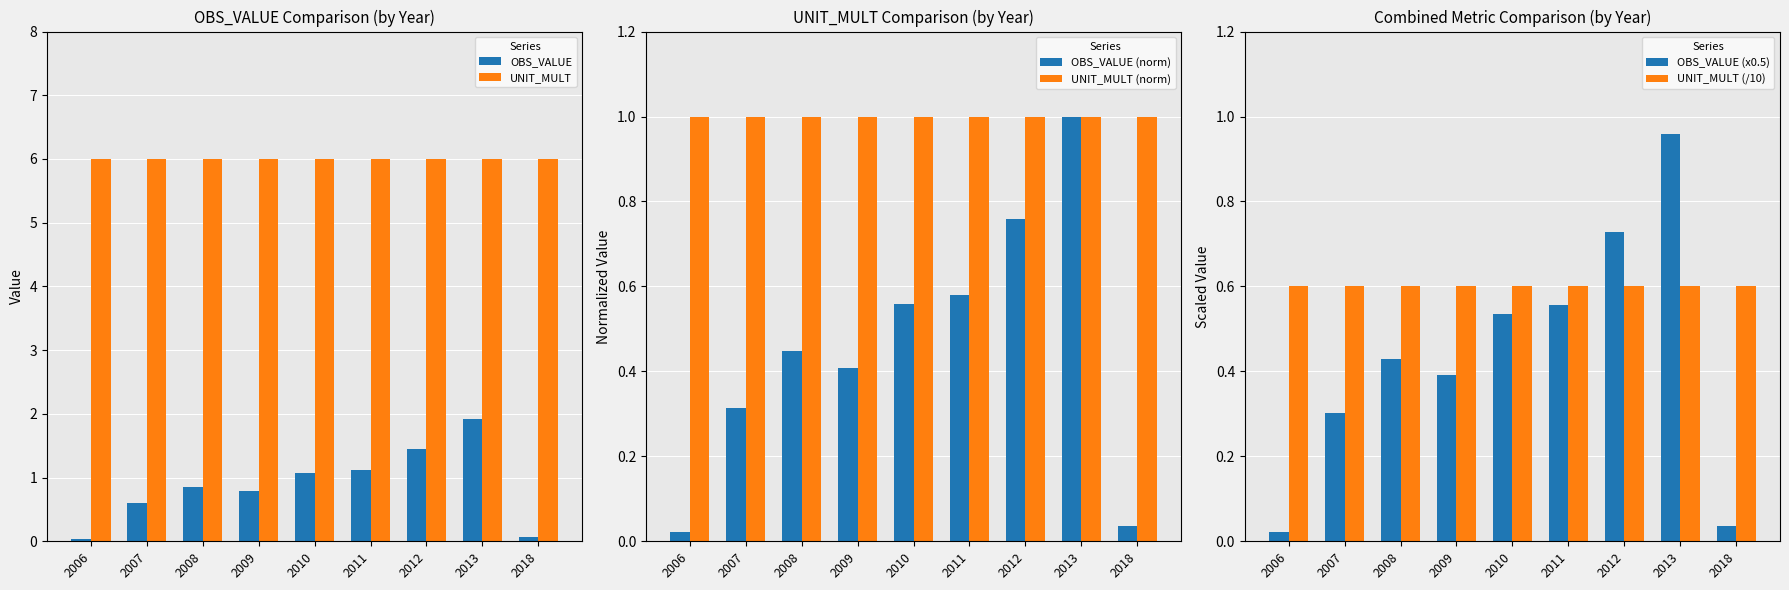

Reading left to right, list all the values displayed in this chart.

OBS_VALUE: 0.0	0.6	0.9	0.8	1.1	1.1	1.5	1.9	0.1
UNIT_MULT: 6.0	6.0	6.0	6.0	6.0	6.0	6.0	6.0	6.0
OBS_VALUE (norm): 0.0	0.3	0.4	0.4	0.6	0.6	0.8	1.0	0.0
UNIT_MULT (norm): 1.0	1.0	1.0	1.0	1.0	1.0	1.0	1.0	1.0
OBS_VALUE (x0.5): 0.0	0.3	0.4	0.4	0.5	0.6	0.7	1.0	0.0
UNIT_MULT (/10): 0.6	0.6	0.6	0.6	0.6	0.6	0.6	0.6	0.6